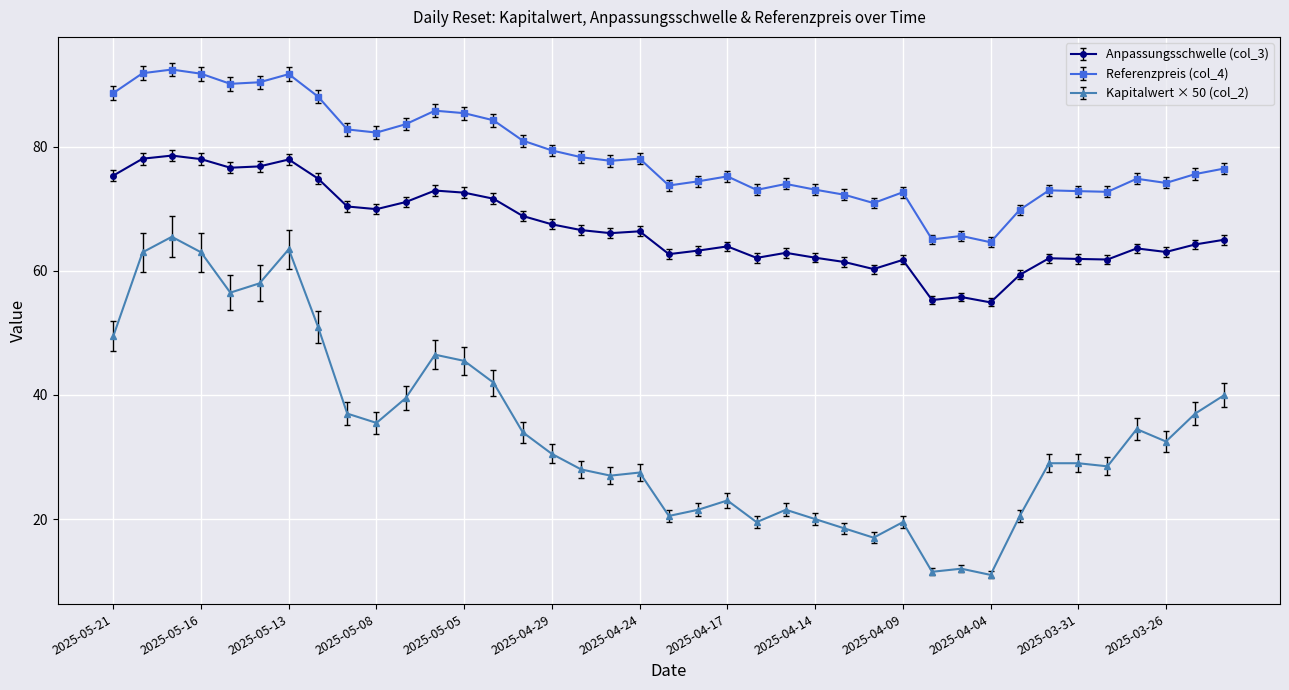

Which series has the largest range (max minus min)?

Kapitalwert × 50 (col_2)